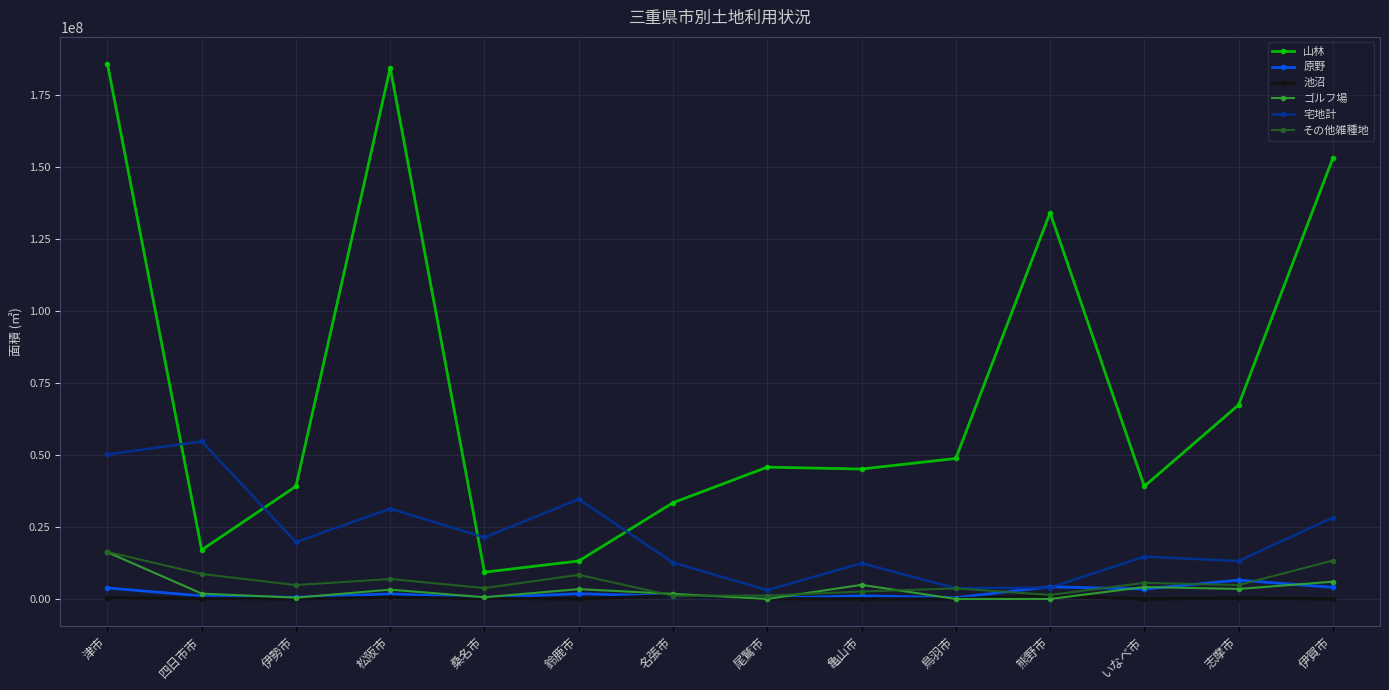

True or false: ゴルフ場 and 山林 cross at least once.

False